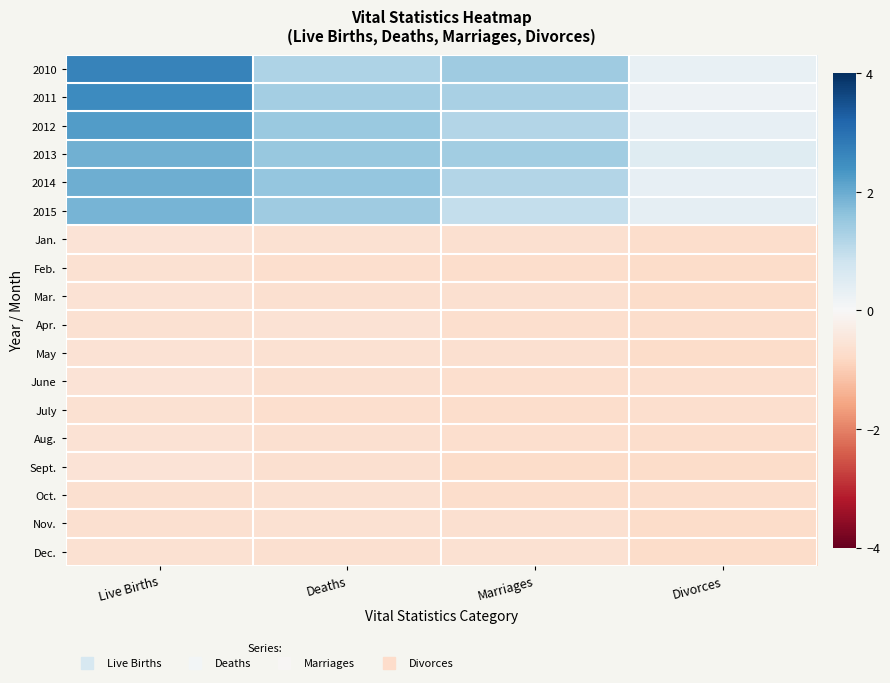

Reading right to left, list all the values displayed in this chart.

2010: Divorces=0.3	Marriages=1.4	Deaths=1.2	Live Births=2.7
2011: Divorces=0.2	Marriages=1.3	Deaths=1.4	Live Births=2.5
2012: Divorces=0.3	Marriages=1.2	Deaths=1.5	Live Births=2.2
2013: Divorces=0.5	Marriages=1.4	Deaths=1.5	Live Births=1.9
2014: Divorces=0.3	Marriages=1.2	Deaths=1.6	Live Births=1.9
2015: Divorces=0.4	Marriages=1.0	Deaths=1.4	Live Births=1.9
Jan.: Divorces=-0.7	Marriages=-0.6	Deaths=-0.6	Live Births=-0.5
Feb.: Divorces=-0.7	Marriages=-0.7	Deaths=-0.7	Live Births=-0.6
Mar.: Divorces=-0.7	Marriages=-0.6	Deaths=-0.6	Live Births=-0.6
Apr.: Divorces=-0.7	Marriages=-0.7	Deaths=-0.6	Live Births=-0.6
May: Divorces=-0.7	Marriages=-0.6	Deaths=-0.6	Live Births=-0.6
June: Divorces=-0.7	Marriages=-0.7	Deaths=-0.6	Live Births=-0.5
July: Divorces=-0.7	Marriages=-0.7	Deaths=-0.7	Live Births=-0.6
Aug.: Divorces=-0.7	Marriages=-0.7	Deaths=-0.6	Live Births=-0.6
Sept.: Divorces=-0.7	Marriages=-0.7	Deaths=-0.6	Live Births=-0.5
Oct.: Divorces=-0.7	Marriages=-0.7	Deaths=-0.6	Live Births=-0.6
Nov.: Divorces=-0.7	Marriages=-0.7	Deaths=-0.6	Live Births=-0.6
Dec.: Divorces=-0.7	Marriages=-0.6	Deaths=-0.6	Live Births=-0.6